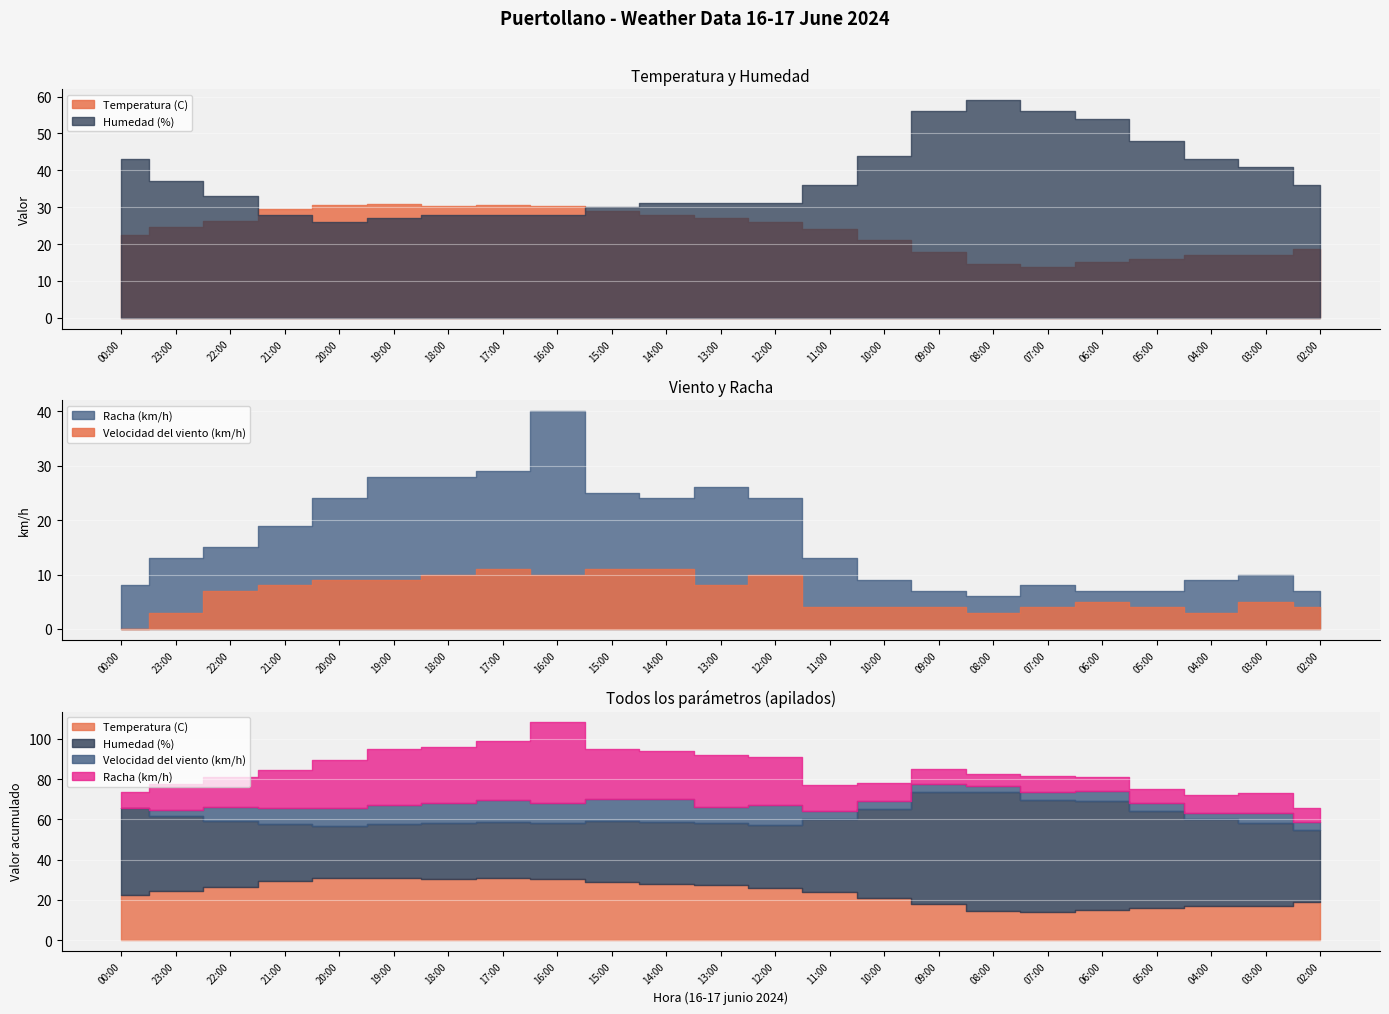

True or false: Racha (km/h) and Velocidad del viento (km/h) intersect in this chart.

False